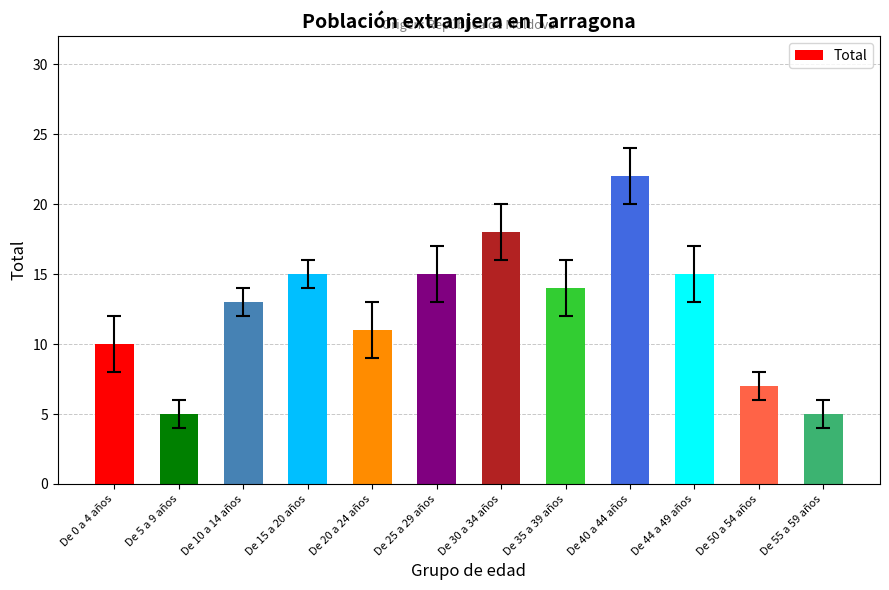

Reading left to right, list all the values displayed in this chart.

10	5	13	15	11	15	18	14	22	15	7	5